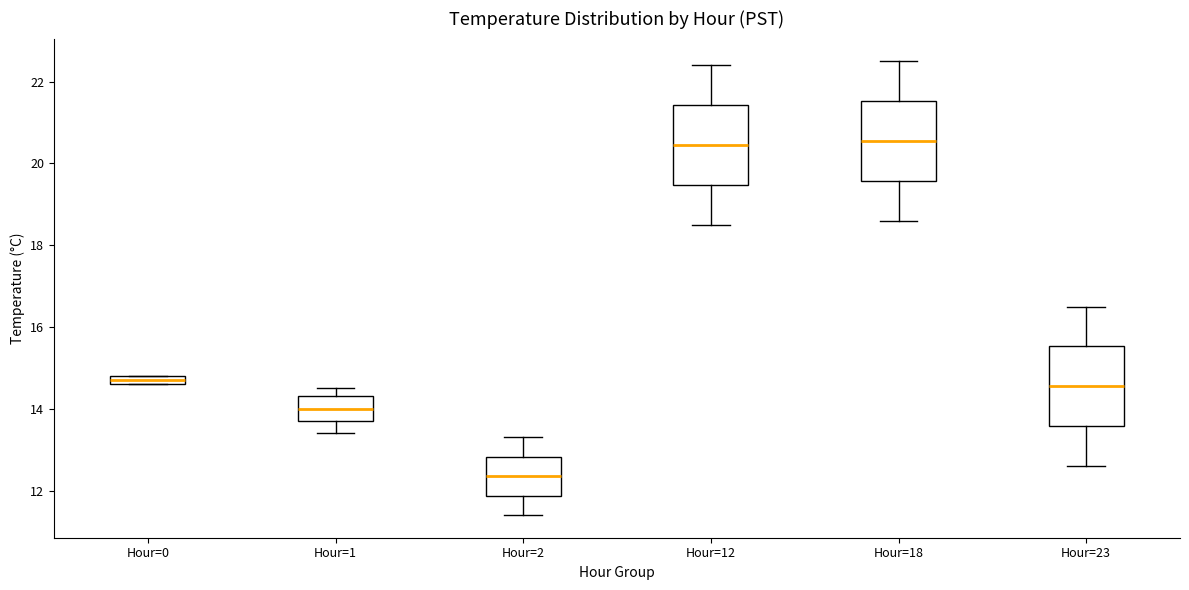

Which box's median line is the lowest?

Hour=2